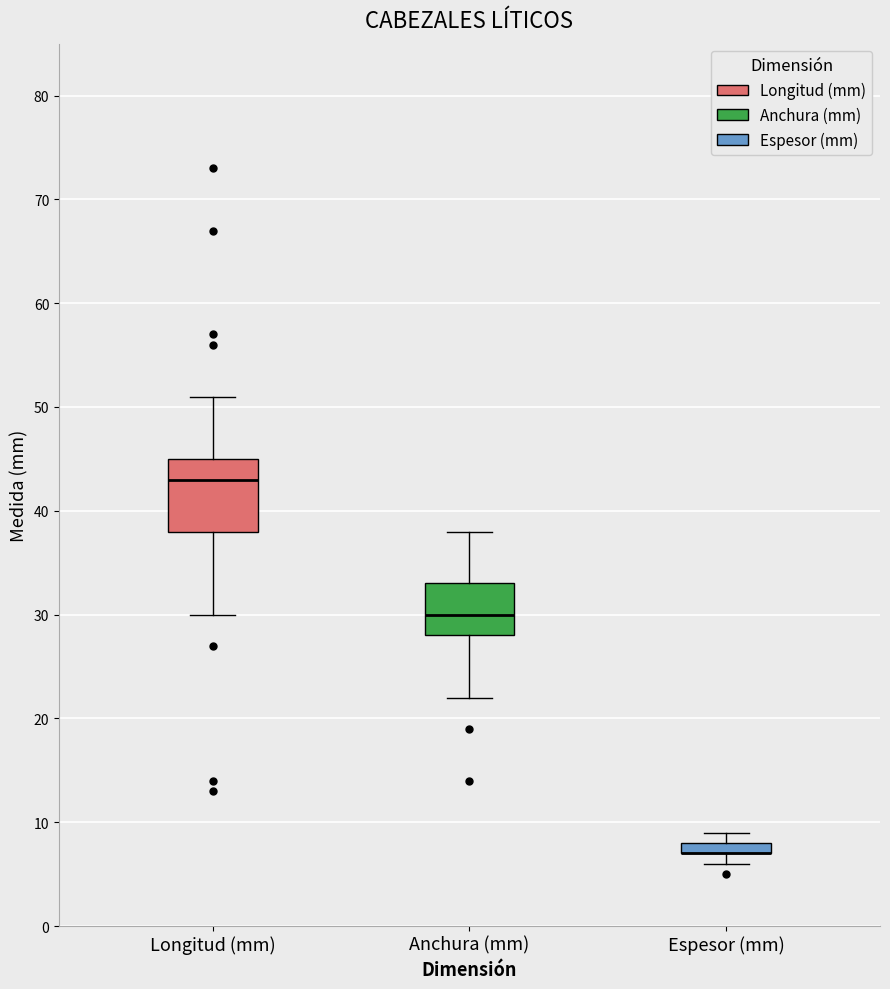

Where does the lower whisker of the box for Anchura (mm) end on the y-axis? The values are not printed on the chart, so give them approximately, as read against the axis.

22